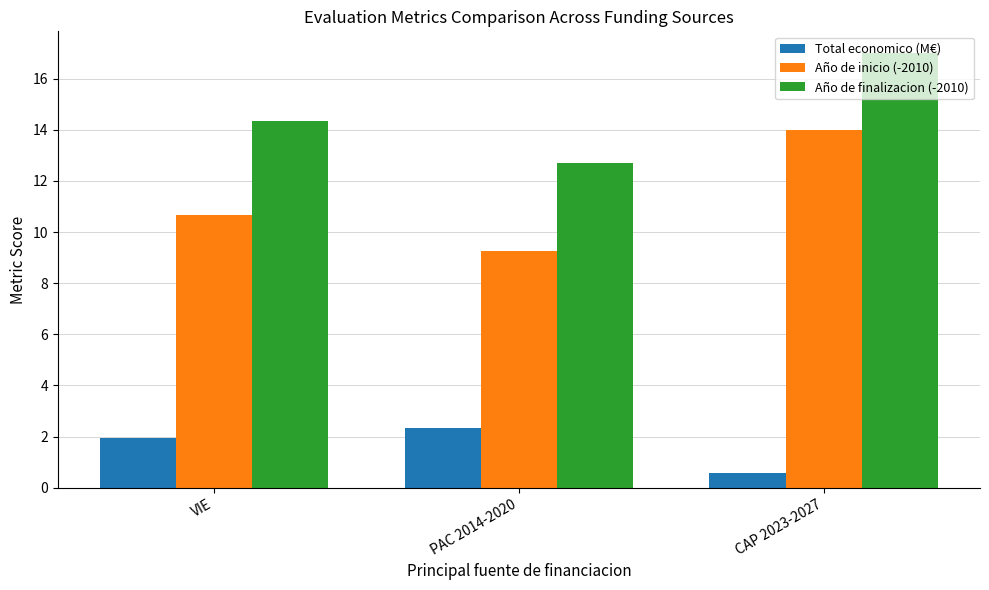

List the series in order of their overall mean, highest first.

Año de finalizacion (-2010), Año de inicio (-2010), Total economico (M€)